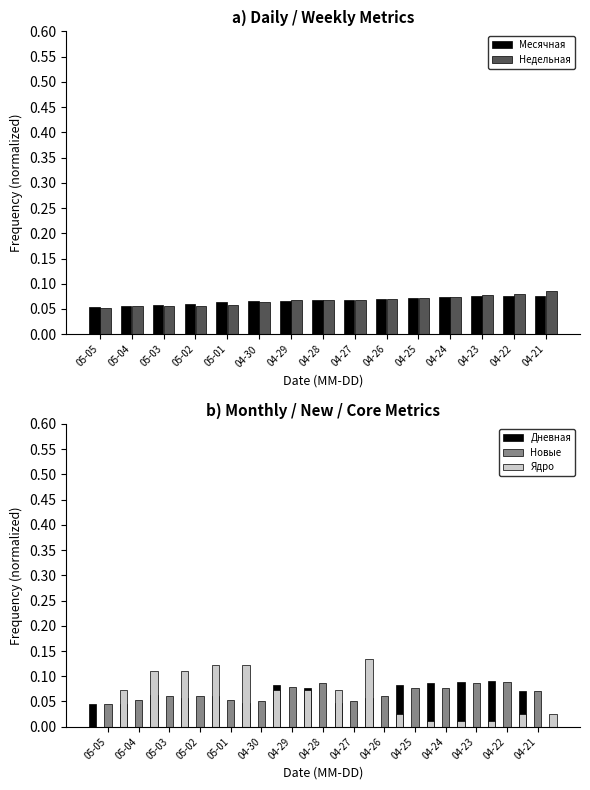

What is the maximum value shown in the chart?

0.1